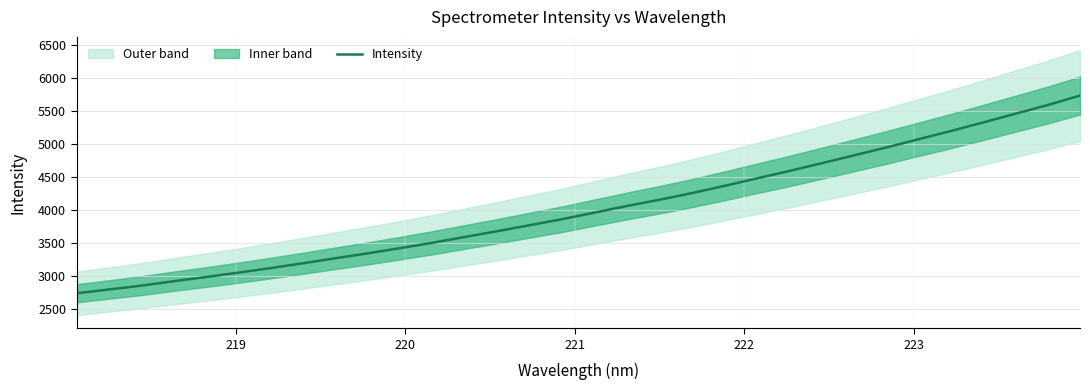

What is the maximum value shown in the chart?

5733.4